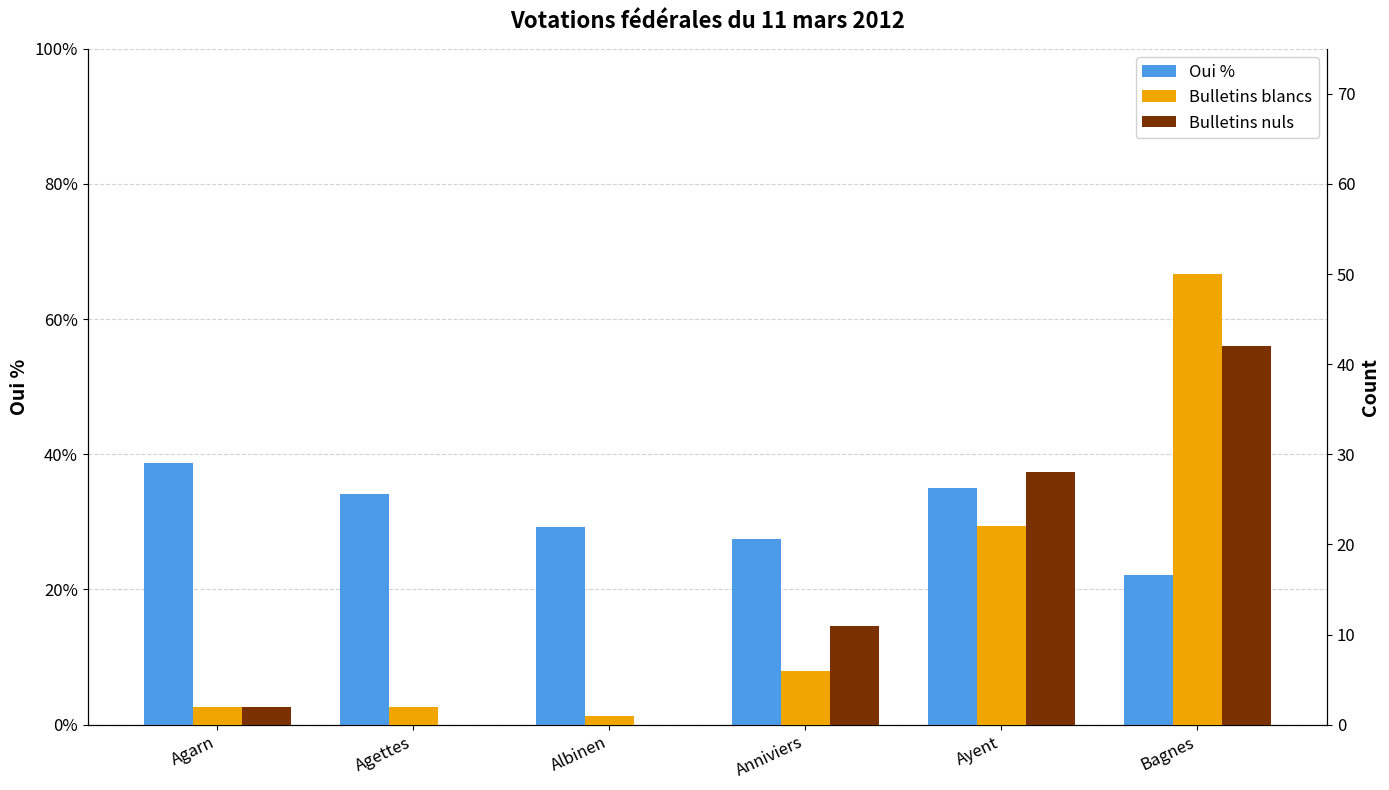

Reading left to right, what are all the values shown in this chart?

Oui %: 38.7	34.1	29.2	27.5	35.0	22.1
Bulletins blancs: 2.0	2.0	1.0	6.0	22.0	50.0
Bulletins nuls: 2.0	0.0	0.0	11.0	28.0	42.0